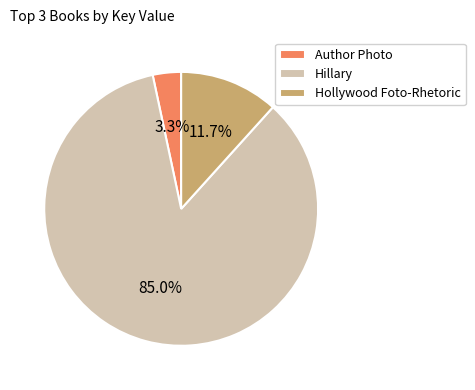

How many segments does this pie chart have?

3